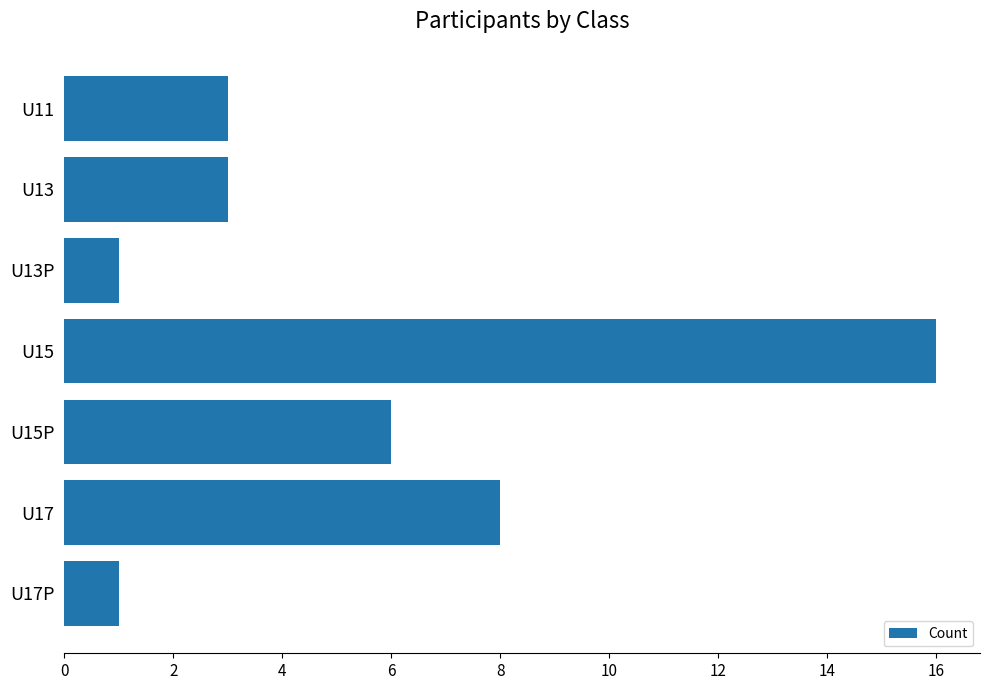

How many distinct data groups are displayed?

1